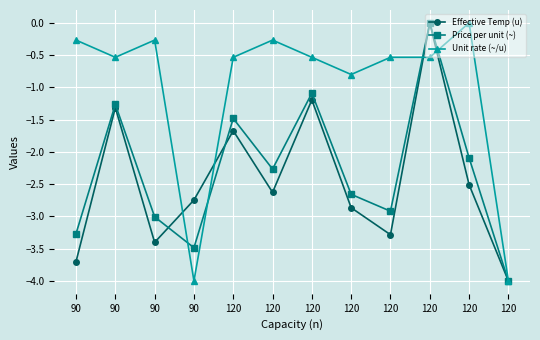

How many values in the Price per unit (~) series exceed -2?

4